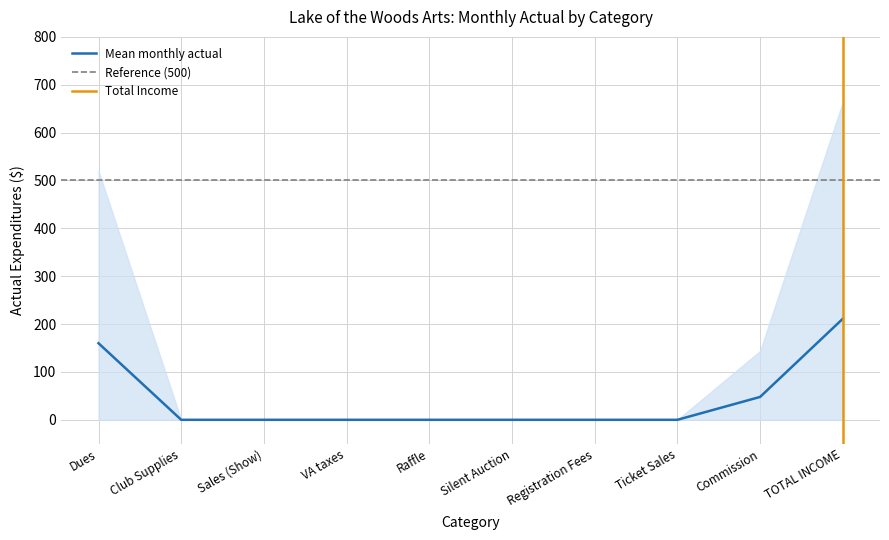

Is it true that Mean monthly actual equals 0.0 at Registration Fees?

True